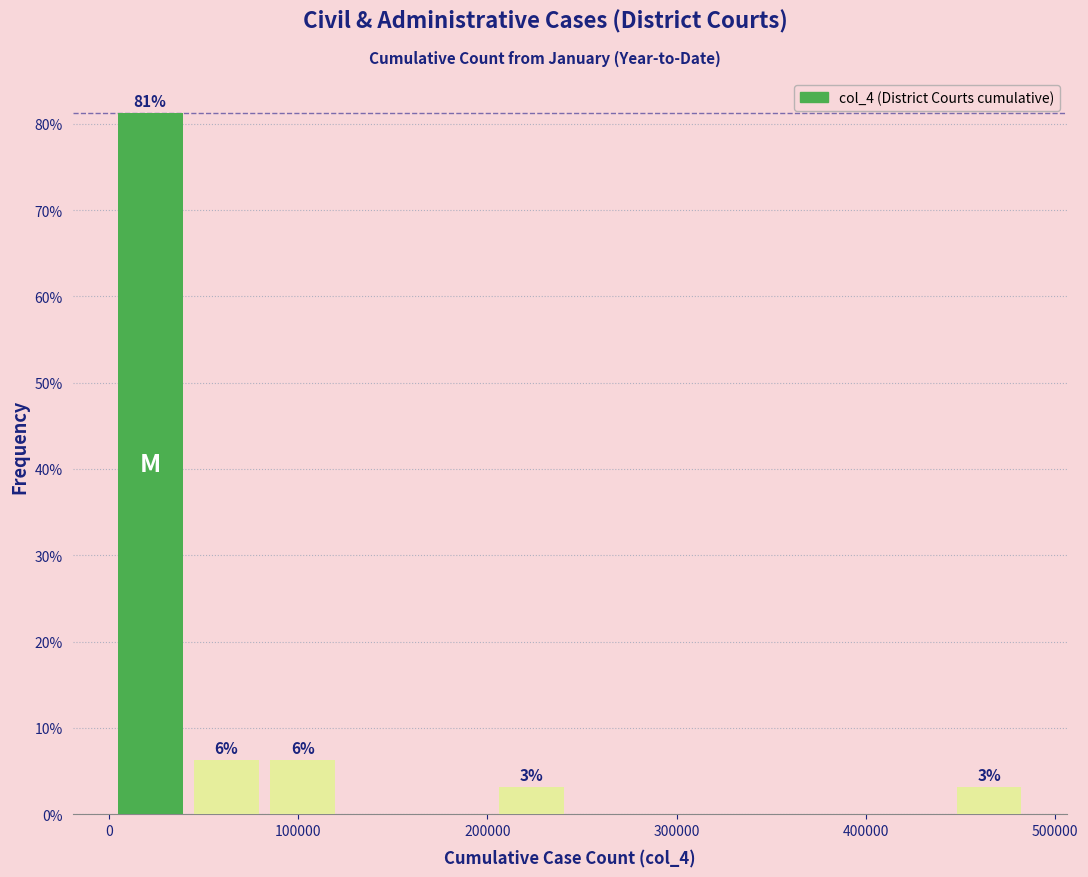

Over which range of the x-axis is the bar tallest?

0 to 40000